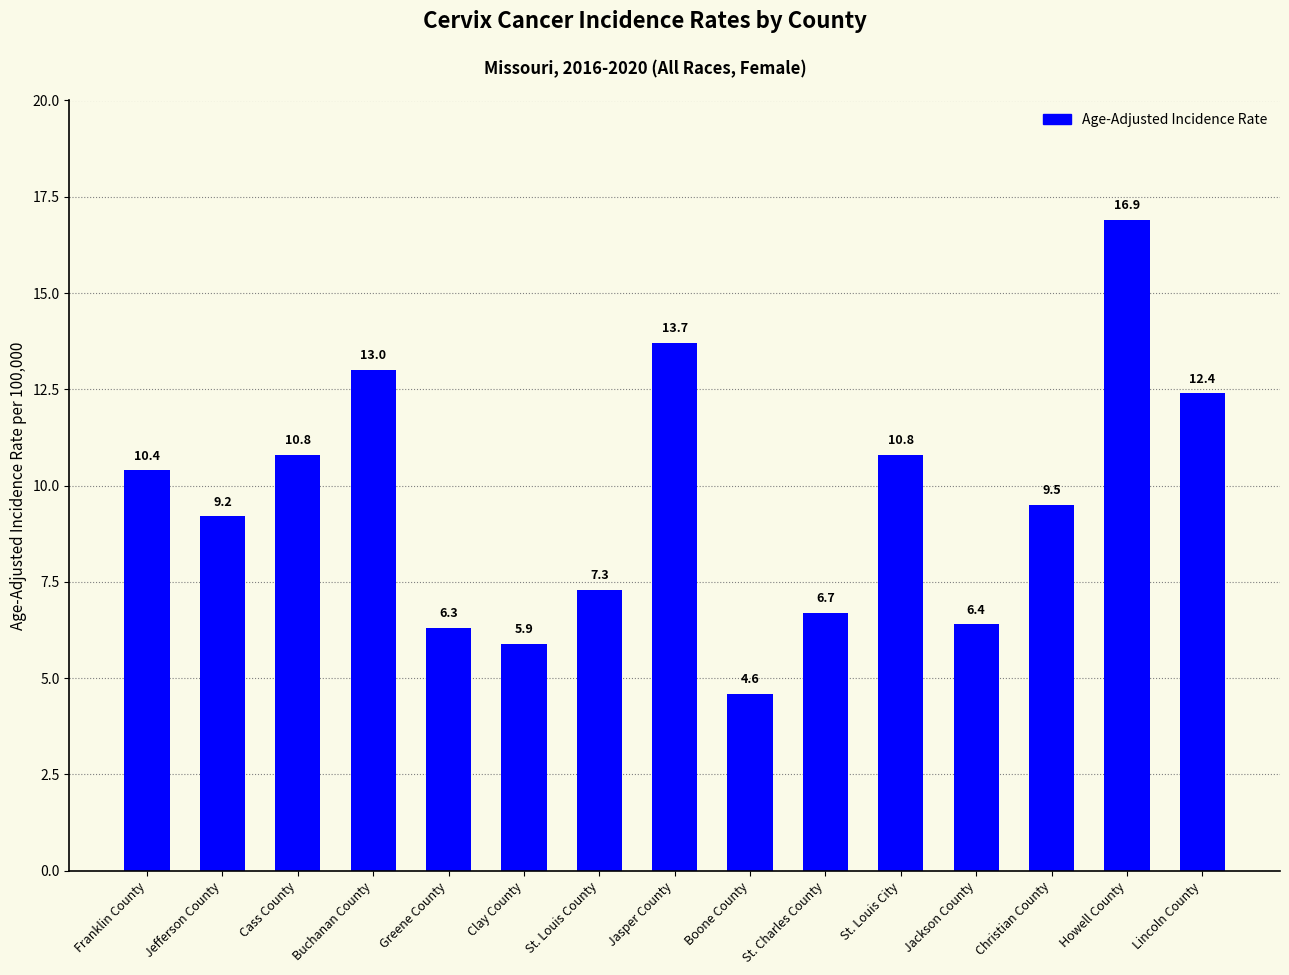

Reading left to right, extract all data points from this chart.

10.4	9.2	10.8	13.0	6.3	5.9	7.3	13.7	4.6	6.7	10.8	6.4	9.5	16.9	12.4